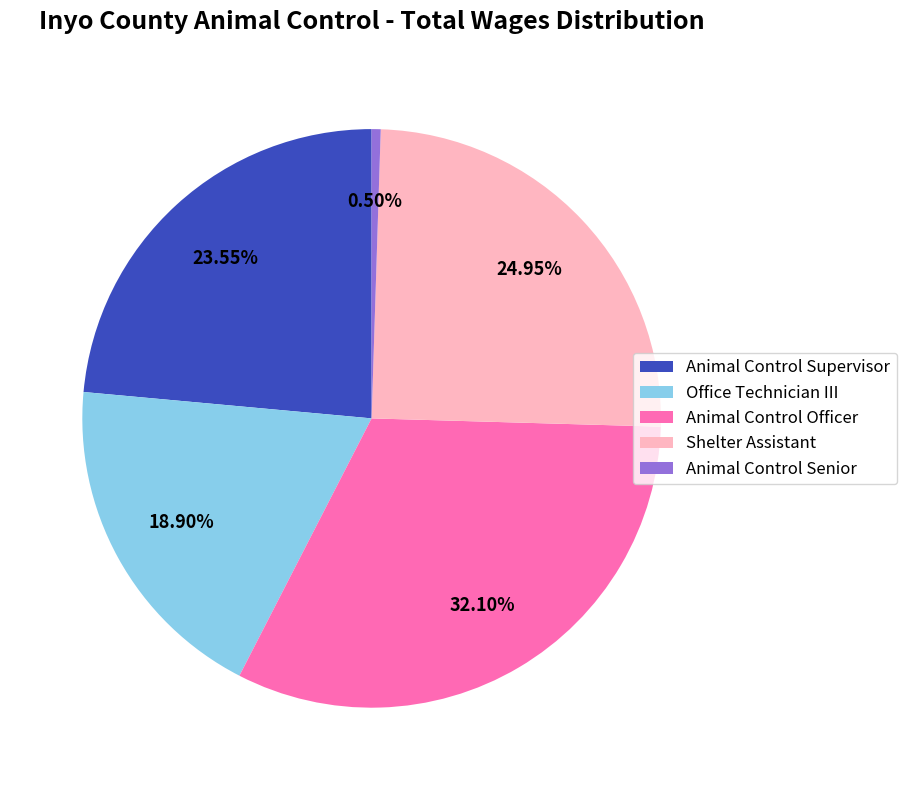

Count the number of slices in the pie.

5